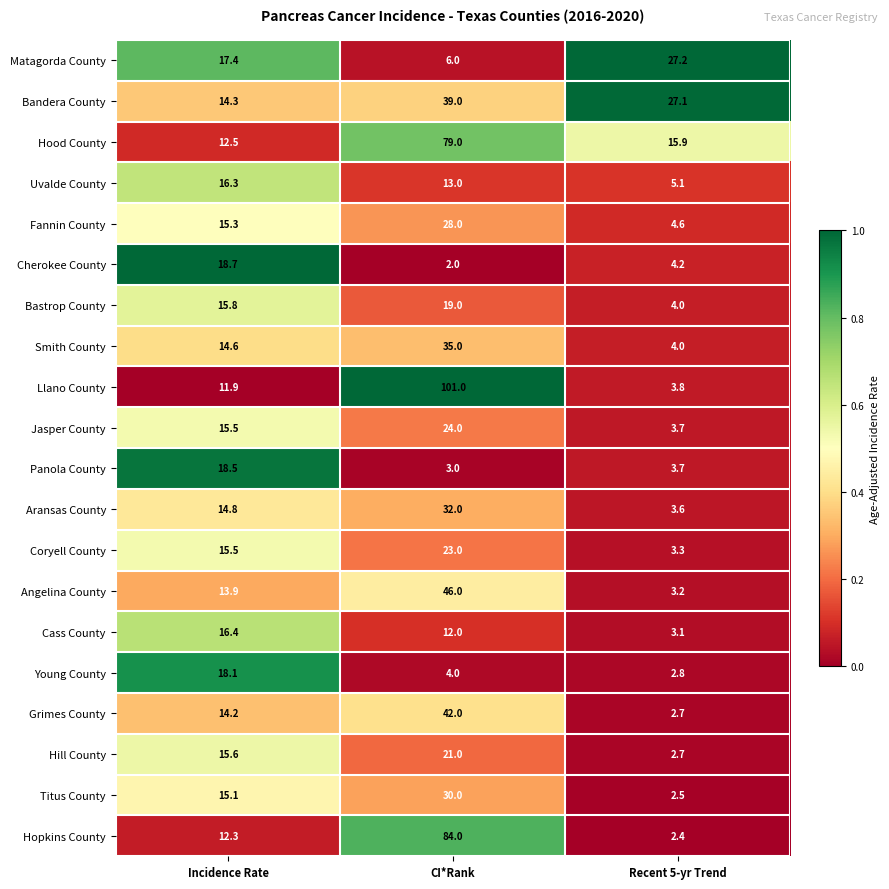

What is the average value of the Hood County series?

35.8